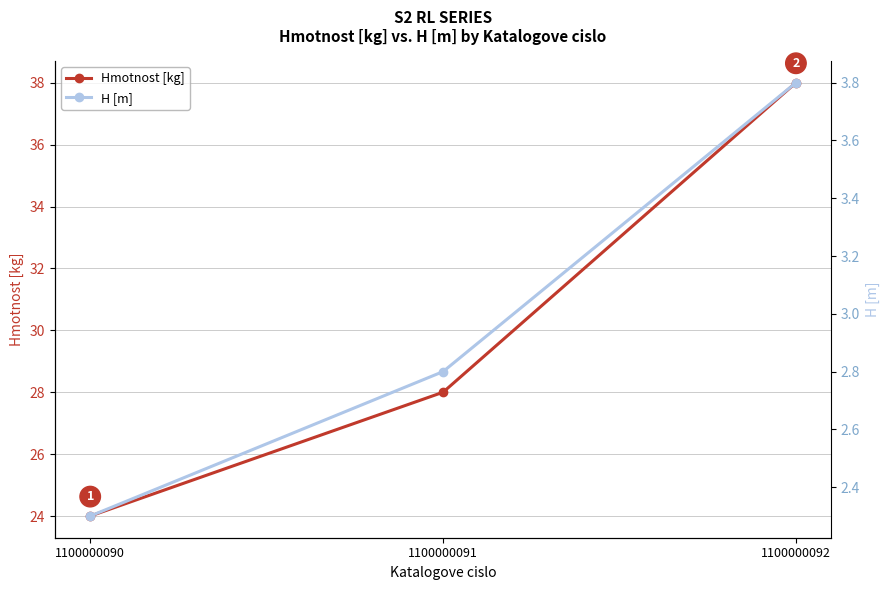

Between 1100000091 and 1100000092, which series saw the biggest shift?

Hmotnost [kg]